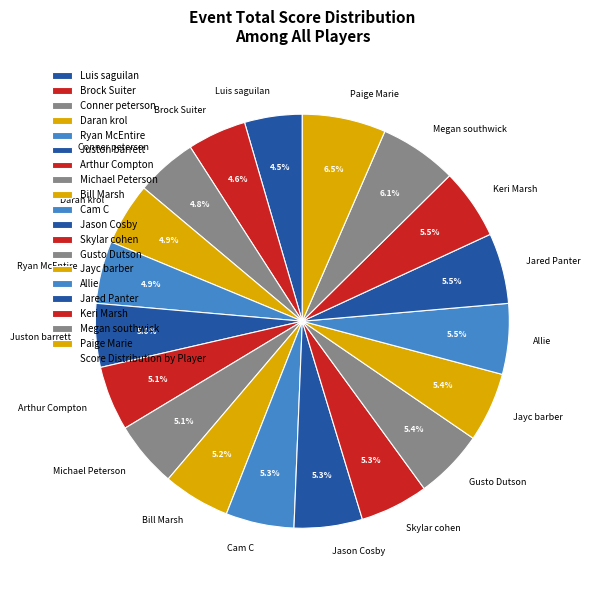

Count the number of slices in the pie.

19